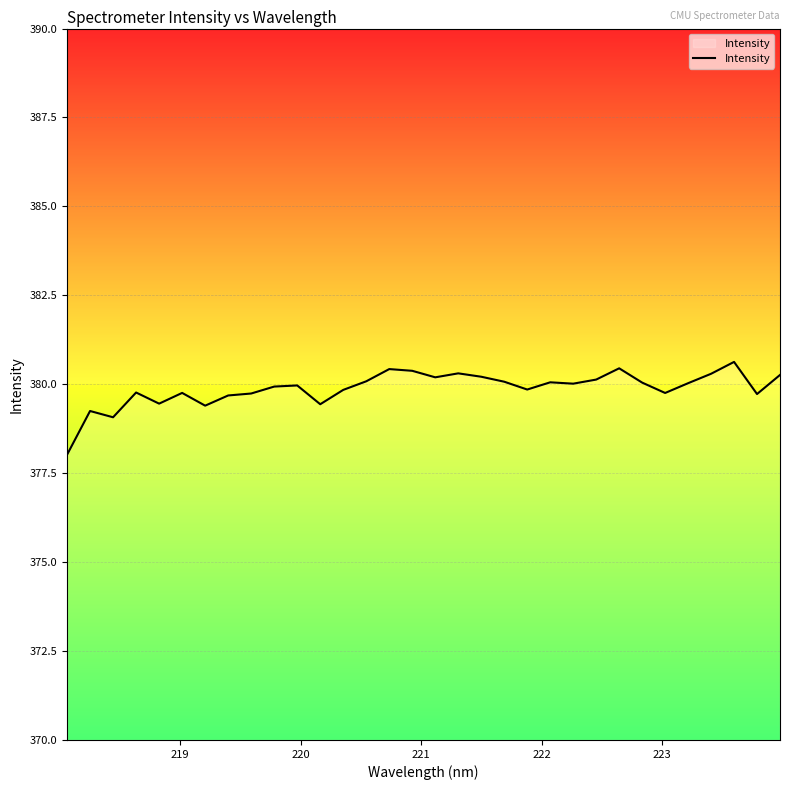

Does the chart display data point markers on the line(s)?

No